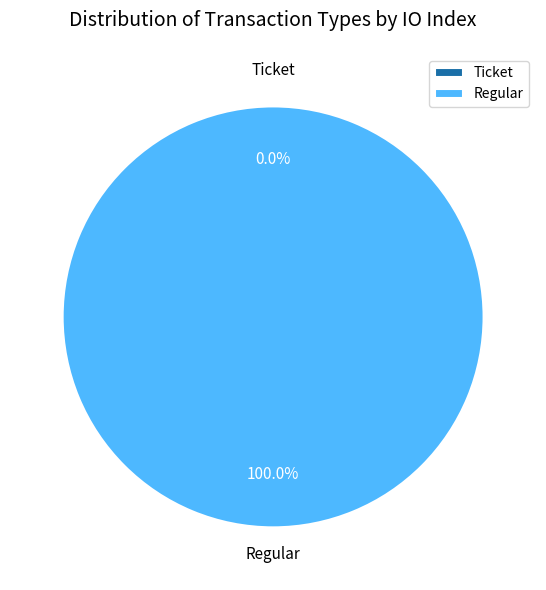

To the nearest percent, what is the difference between the Regular and Ticket slice percentages?

100%